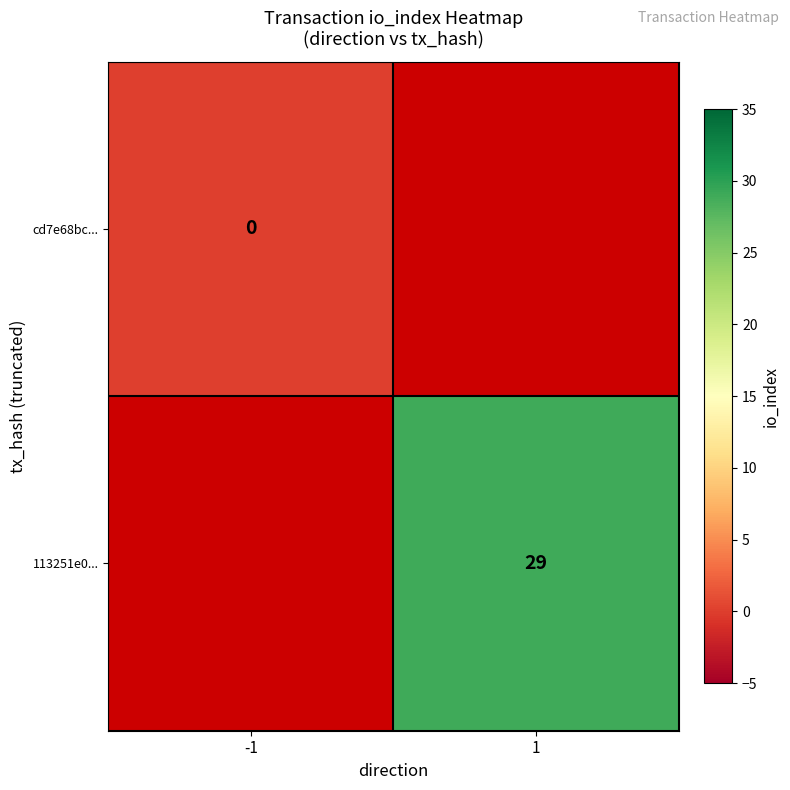

Is the value of 113251e0... at 1 greater than the value of cd7e68bc... at -1?

Yes